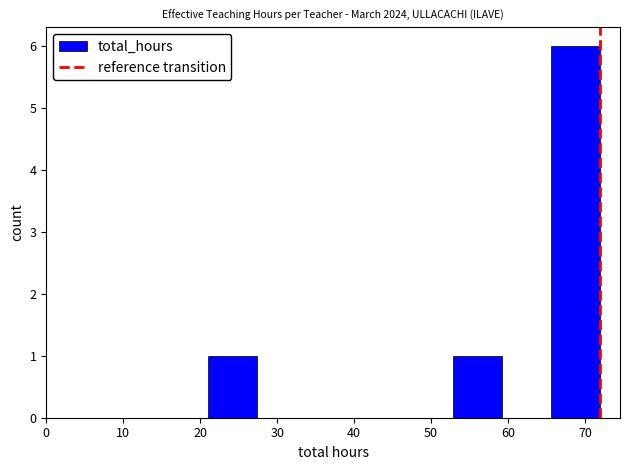

How tall is the bar that spans 53 to 59 on the x-axis? Neither the bar edges nor the heights are printed on the chart, so give them approximately, as read against the axes.

1